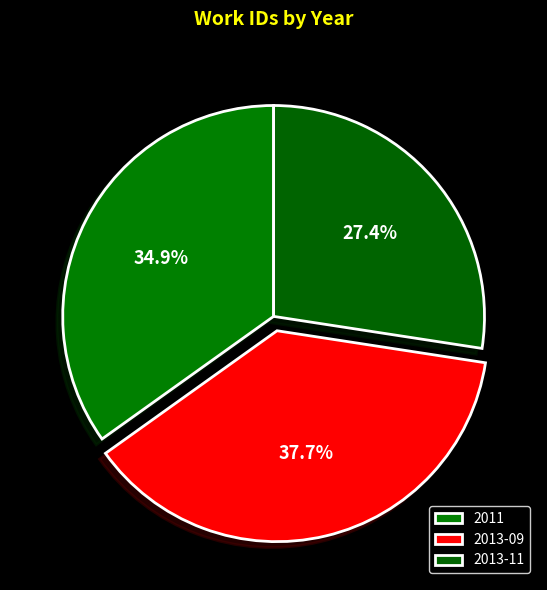

Which category has the biggest portion of the pie?

2013-09